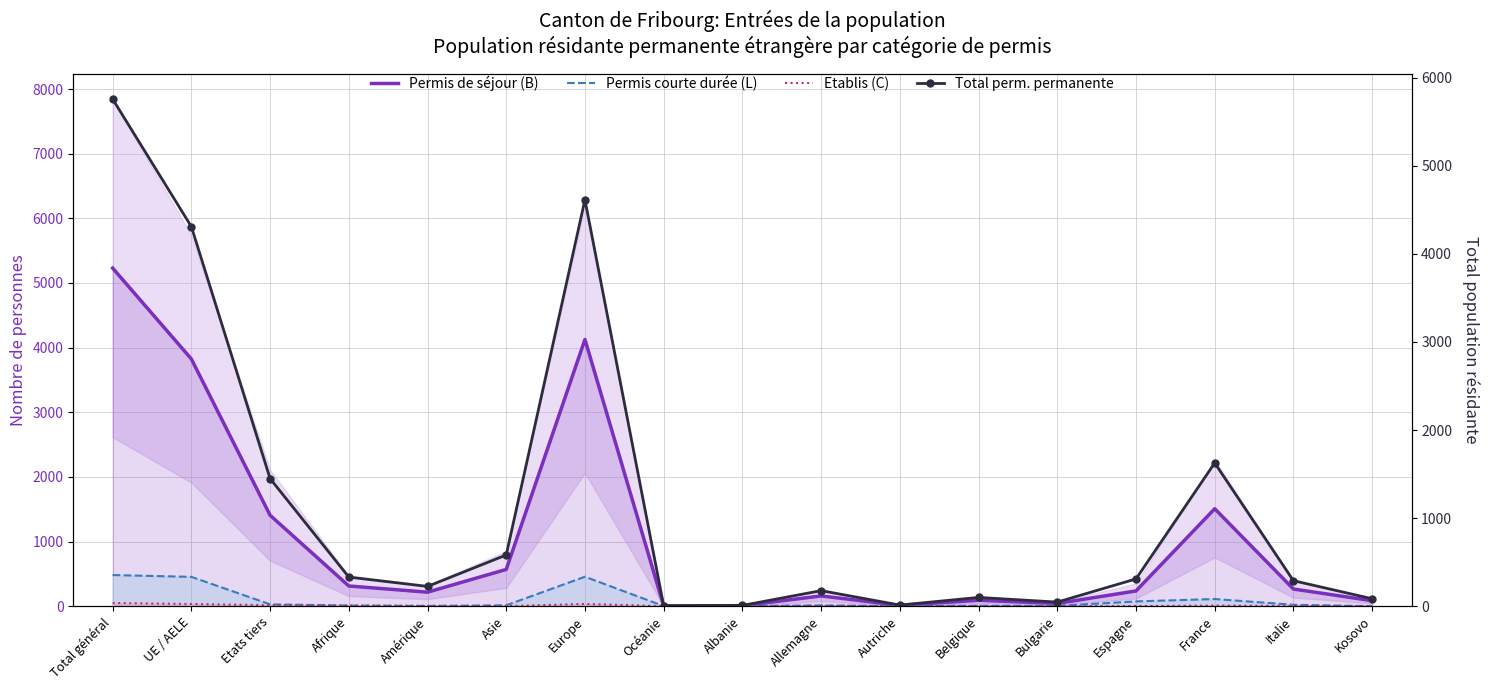

True or false: Permis de séjour (B) has a value of 344 at Amérique.

False